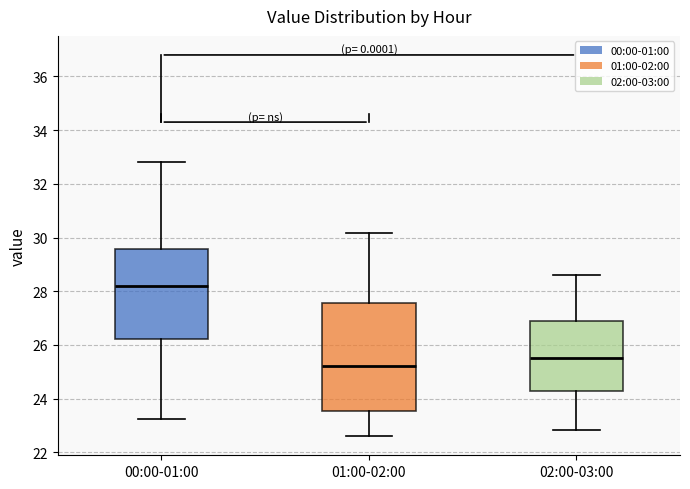

Reading left to right, transcribe this box plot: for each box, give where its median line is, the range the box spans, and where its two whiskers end, as read against the y-axis. The values are not printed on the chart, so give them approximately, as read against the axis.

00:00-01:00: median 28.2, box 26.2 to 29.6, whiskers 23.2 to 32.8
01:00-02:00: median 25.2, box 23.6 to 27.6, whiskers 22.6 to 30.2
02:00-03:00: median 25.6, box 24.2 to 26.8, whiskers 22.8 to 28.6